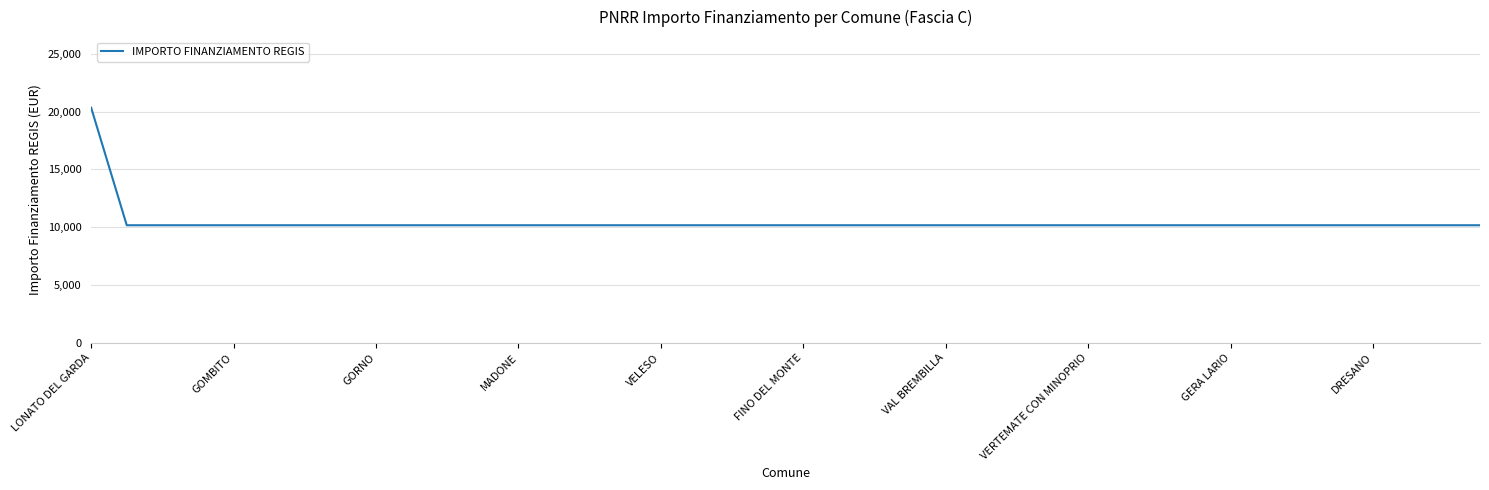

What is the greatest value displayed?

20344